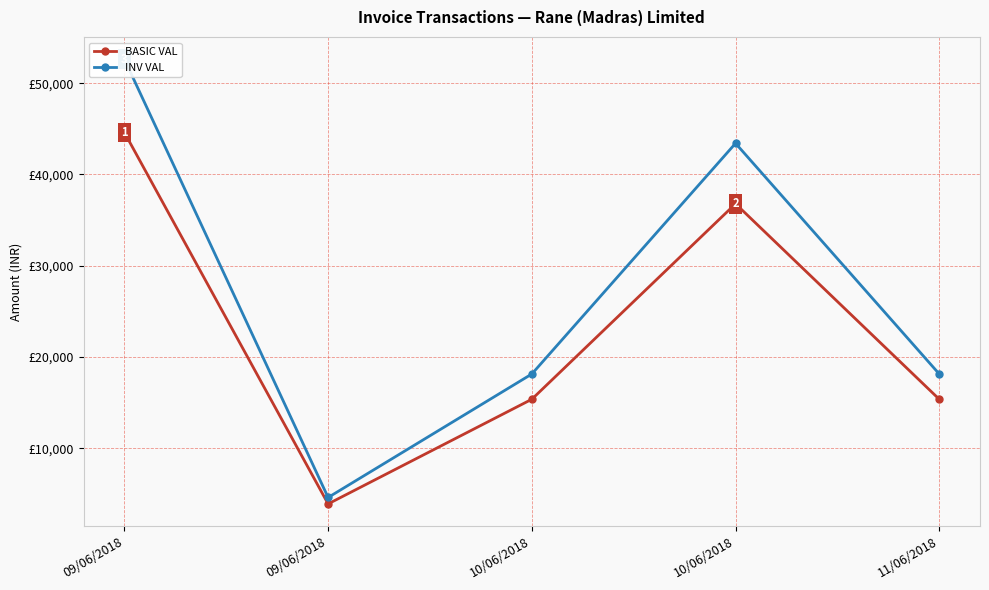

Which series has the largest total across all categories?

INV VAL